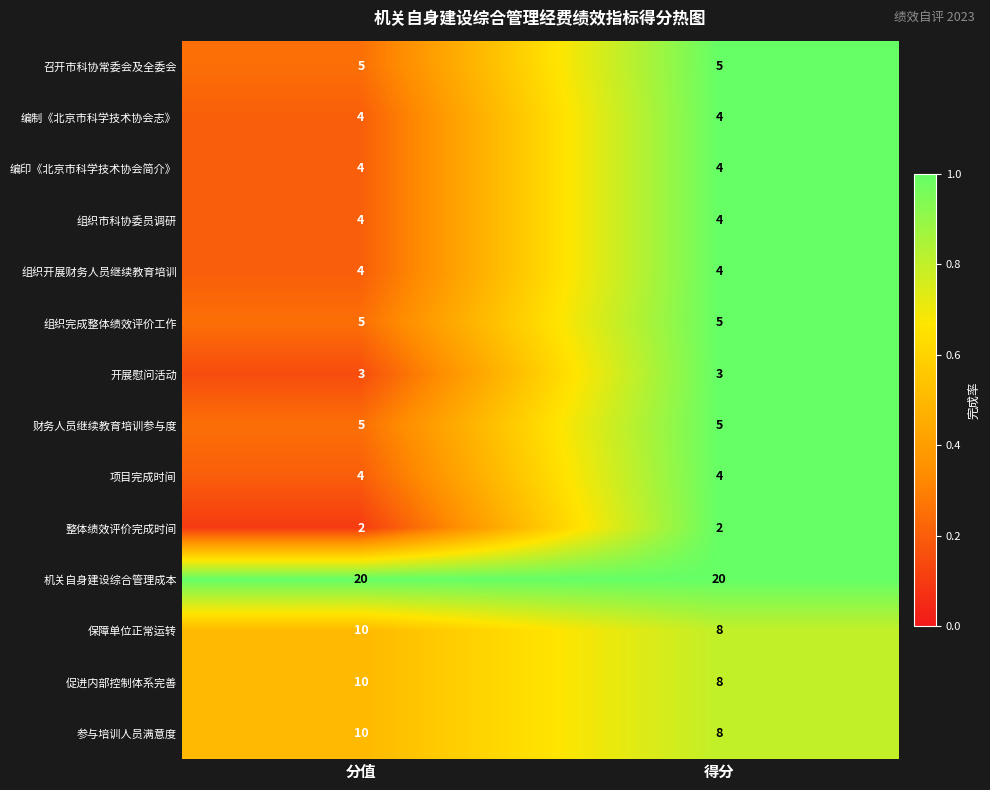

Read the 编印《北京市科学技术协会简介》 value at 得分.

4